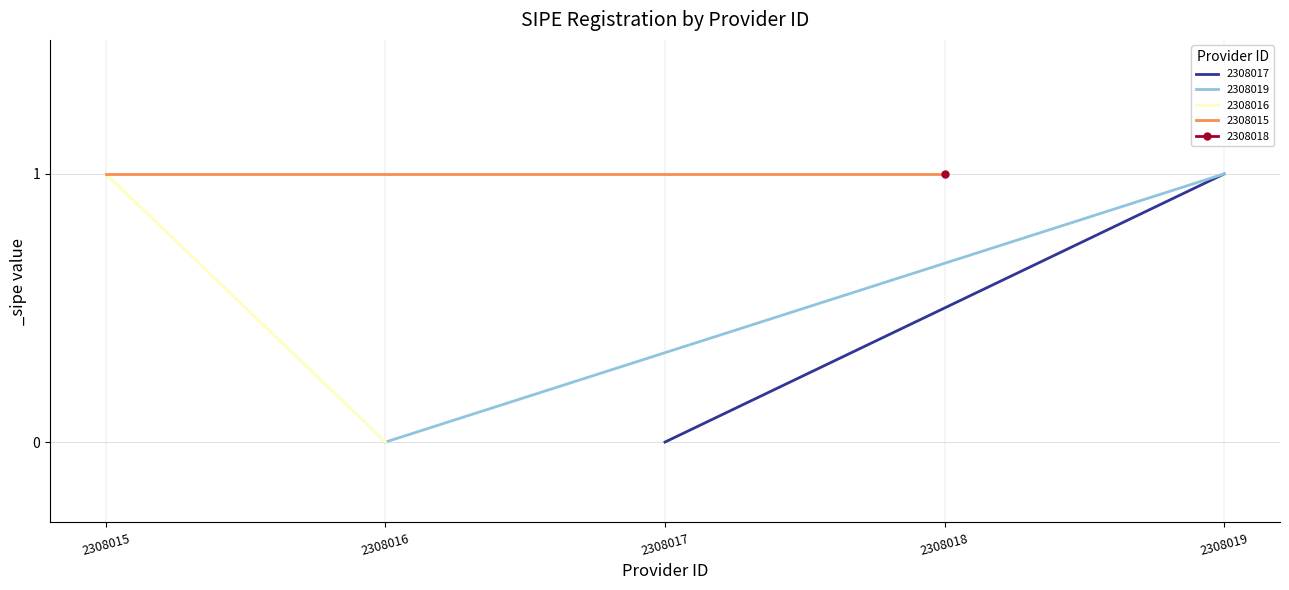

What is the sum of the values at 2308015 and 2308018?

2